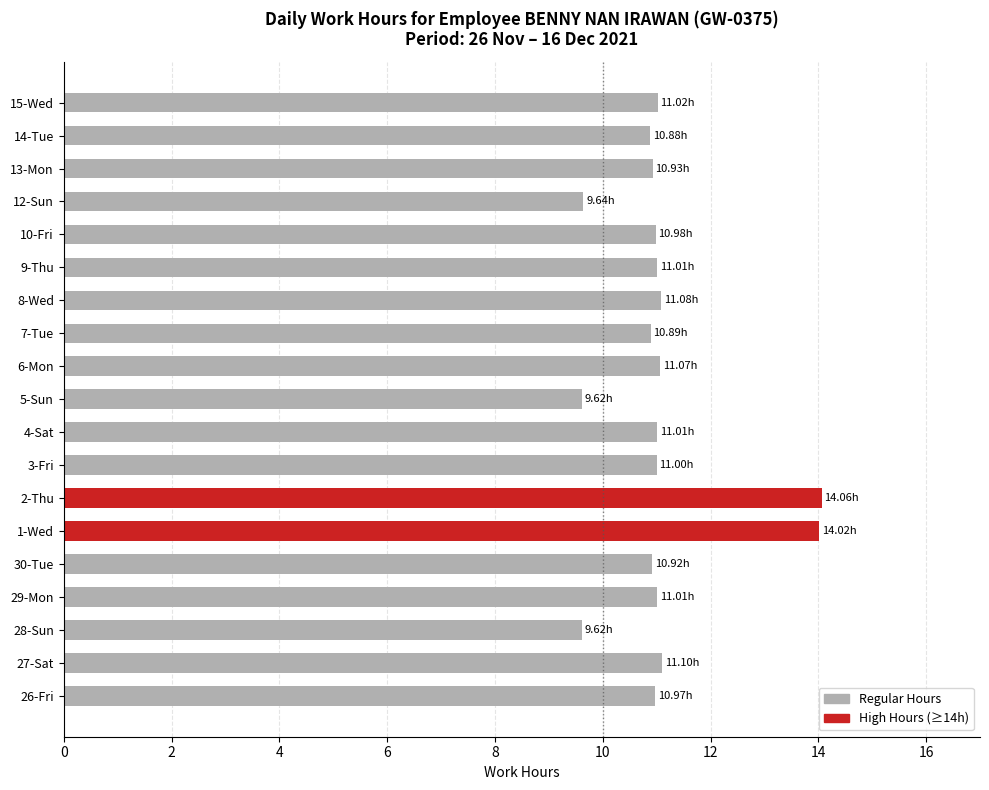

What is the change in value from 27-Sat to 28-Sun?

-1.5